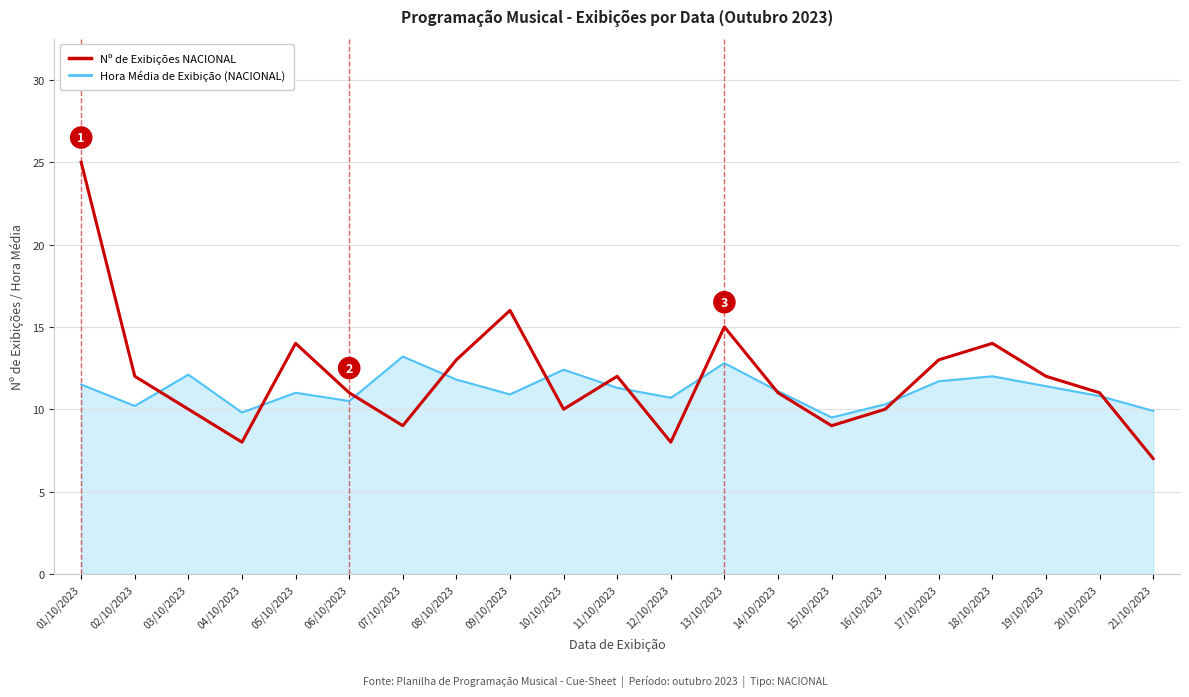

The value of Nº de Exibições NACIONAL at 05/10/2023 is 14.0. True or false?

True